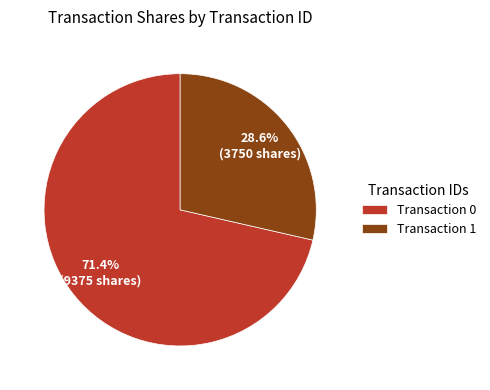

Approximately how many times larger is the value at Transaction 0 compared to Transaction 1?

2.5